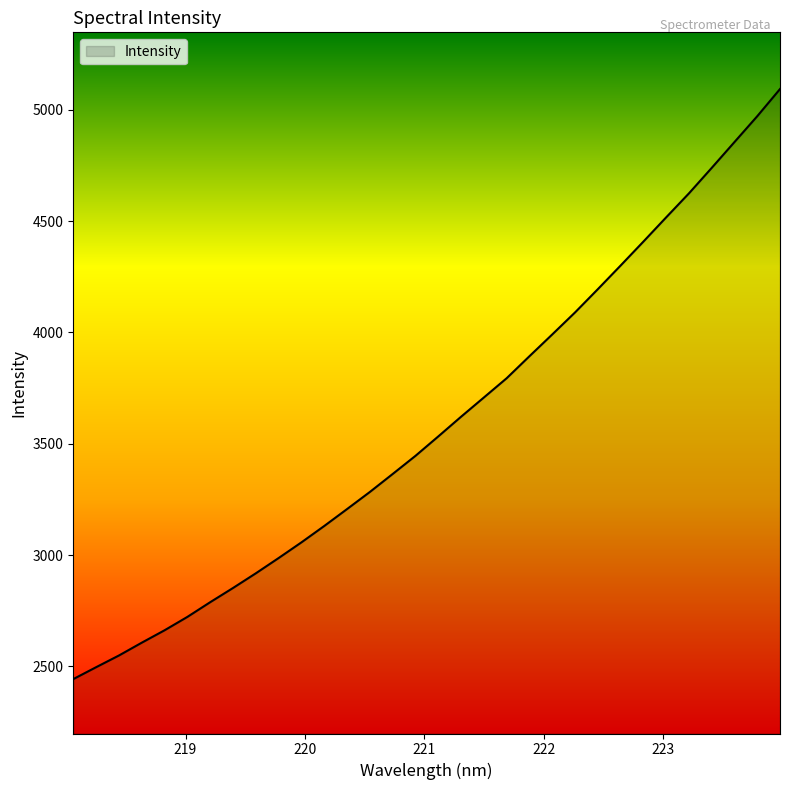

What is the difference between the maximum and minimum values?

2650.1